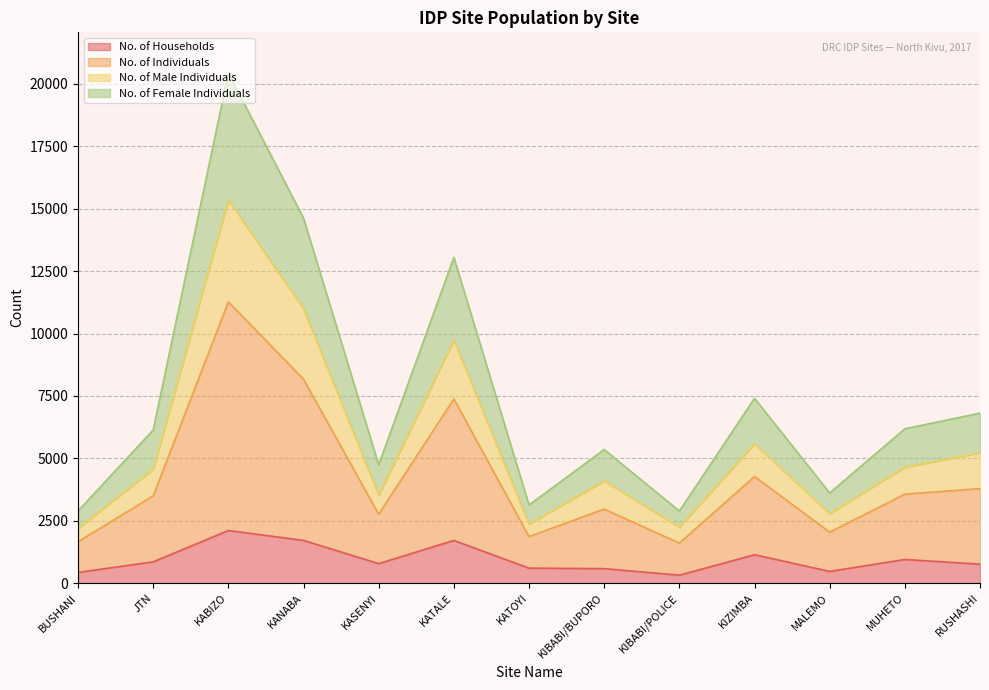

Does the chart display data point markers on the line(s)?

No